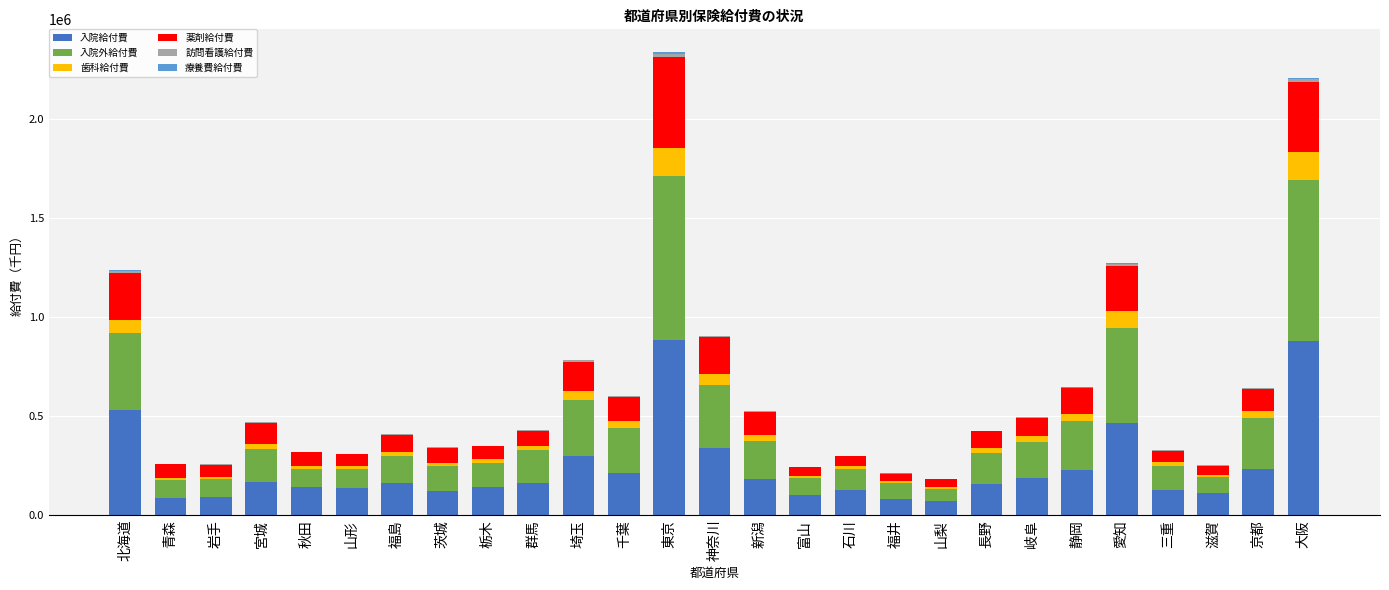

The value of 入院給付費 at 京都 is 230154.5. True or false?

True